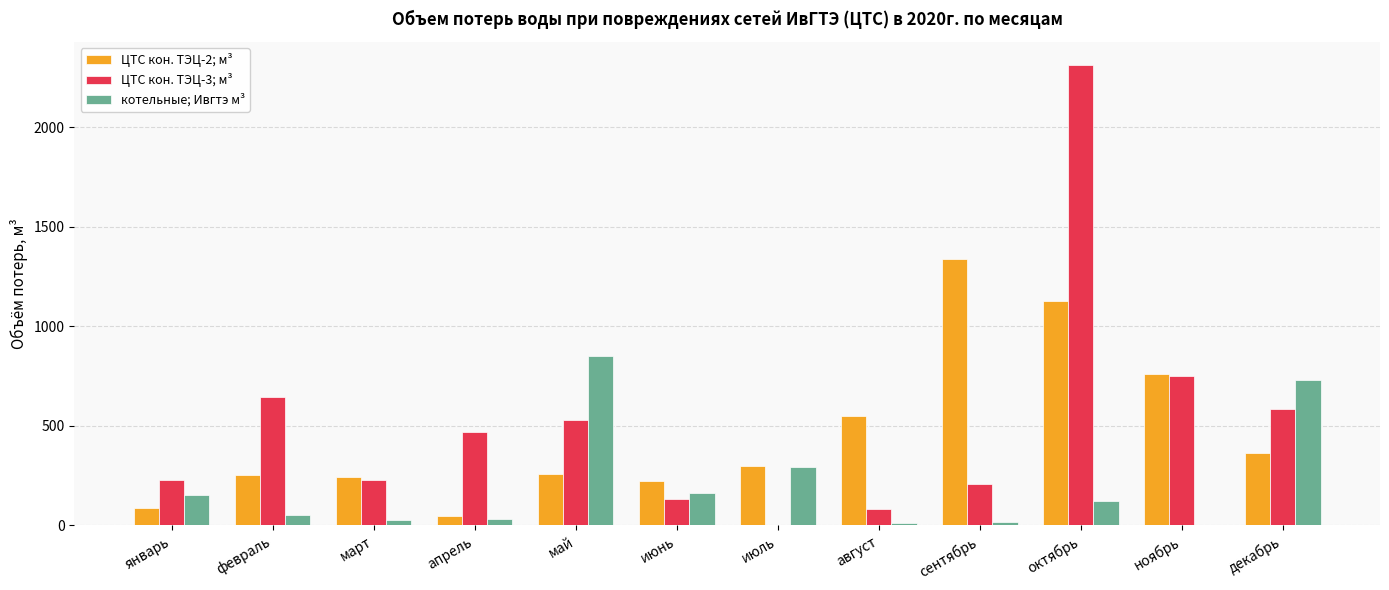

At which label does ЦТС кон. ТЭЦ-3; м³ reach its peak?

октябрь